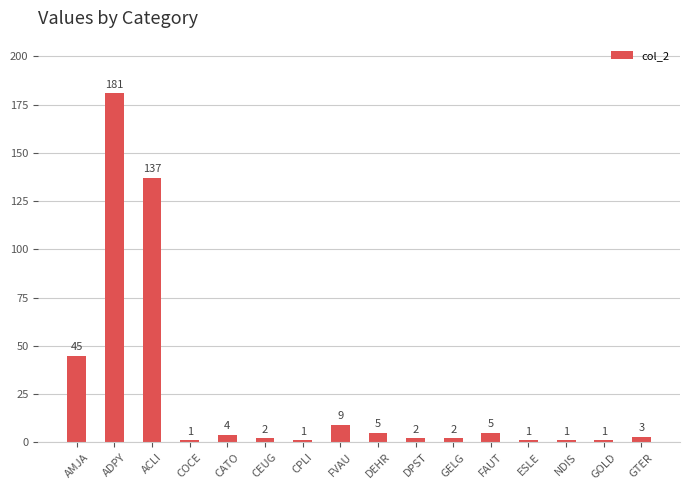

What is the difference between the maximum and second lowest values?

180